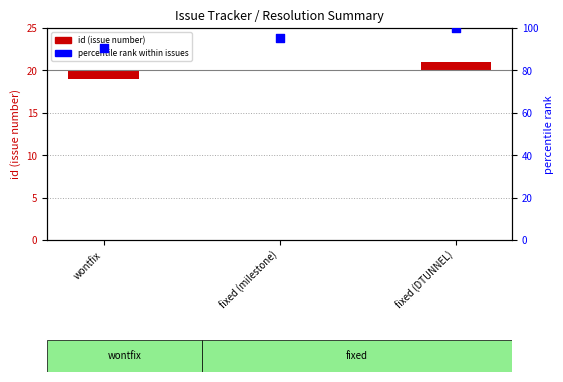

Which series reaches the minimum Y coordinate?

id (issue number)